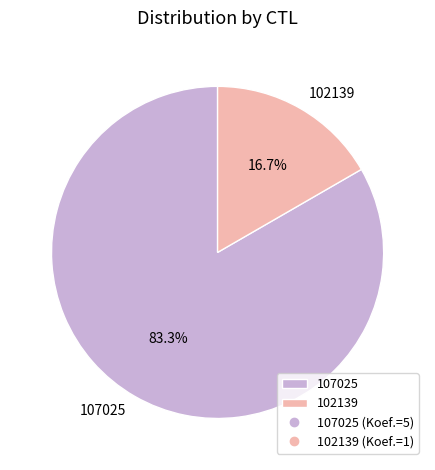

To the nearest percent, what is the average slice percentage?

50%